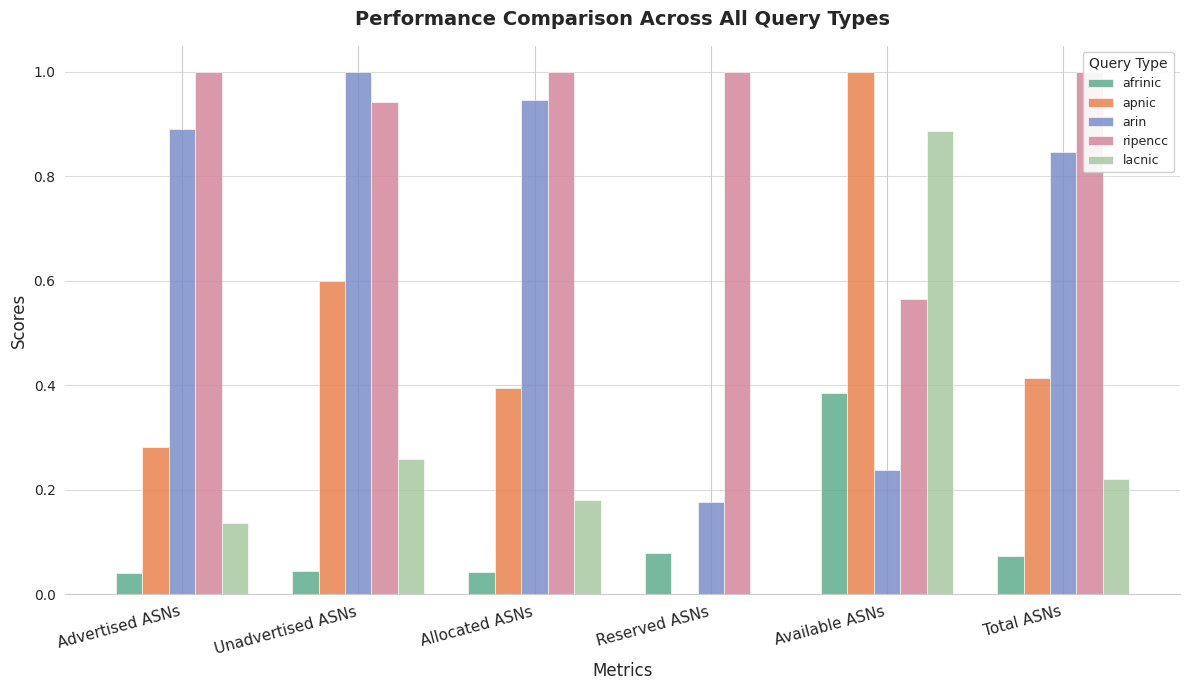

Reading left to right, extract all data points from this chart.

afrinic: Advertised ASNs=0.0	Unadvertised ASNs=0.0	Allocated ASNs=0.0	Reserved ASNs=0.1	Available ASNs=0.4	Total ASNs=0.1
apnic: Advertised ASNs=0.3	Unadvertised ASNs=0.6	Allocated ASNs=0.4	Reserved ASNs=0.0	Available ASNs=1.0	Total ASNs=0.4
arin: Advertised ASNs=0.9	Unadvertised ASNs=1.0	Allocated ASNs=0.9	Reserved ASNs=0.2	Available ASNs=0.2	Total ASNs=0.8
ripencc: Advertised ASNs=1.0	Unadvertised ASNs=0.9	Allocated ASNs=1.0	Reserved ASNs=1.0	Available ASNs=0.6	Total ASNs=1.0
lacnic: Advertised ASNs=0.1	Unadvertised ASNs=0.3	Allocated ASNs=0.2	Reserved ASNs=0.0	Available ASNs=0.9	Total ASNs=0.2